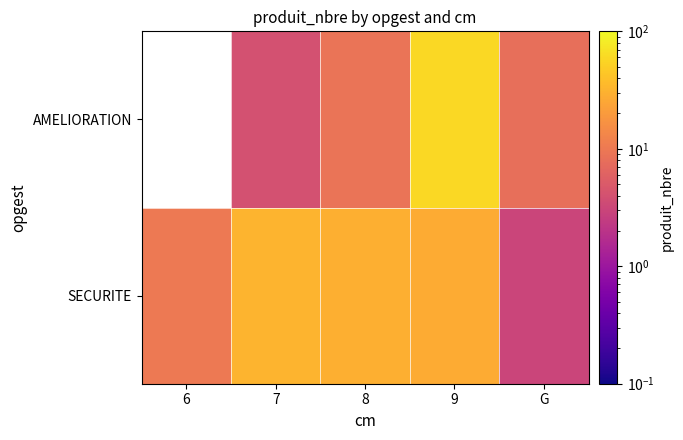

What is the difference between the maximum and minimum values in the SECURITE series?

29.0